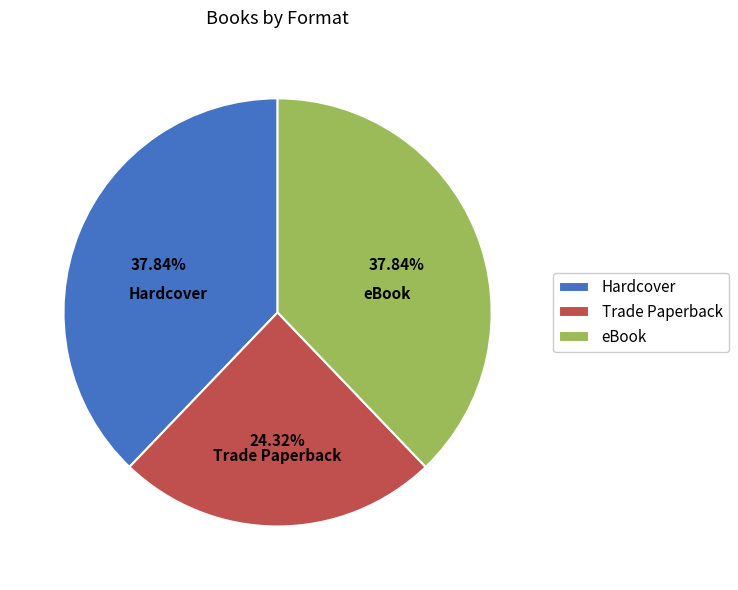

Does any single category account for the majority?

No